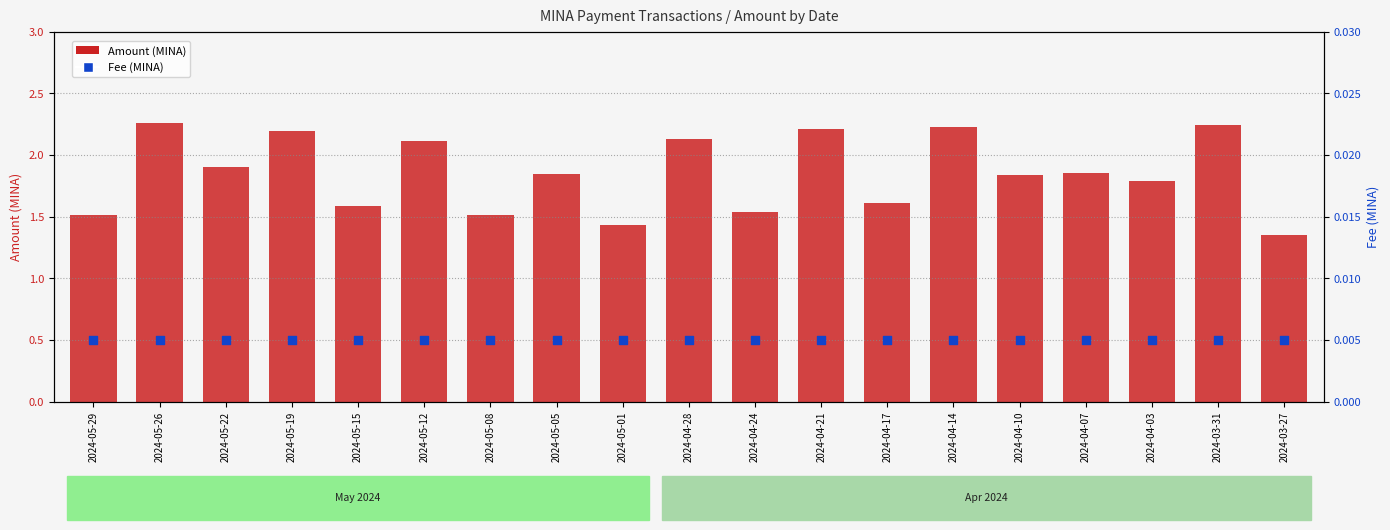

Which series has the largest Y range (max minus min)?

Amount